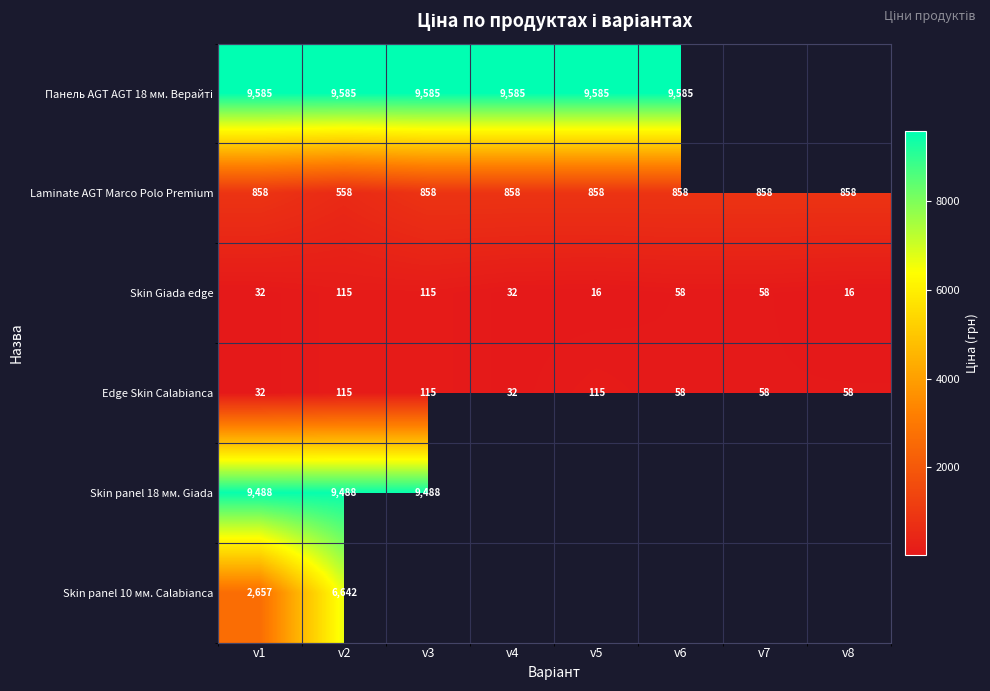

Is the value of Edge Skin Calabianca at v1 greater than the value of Skin Giada edge at v6?

No